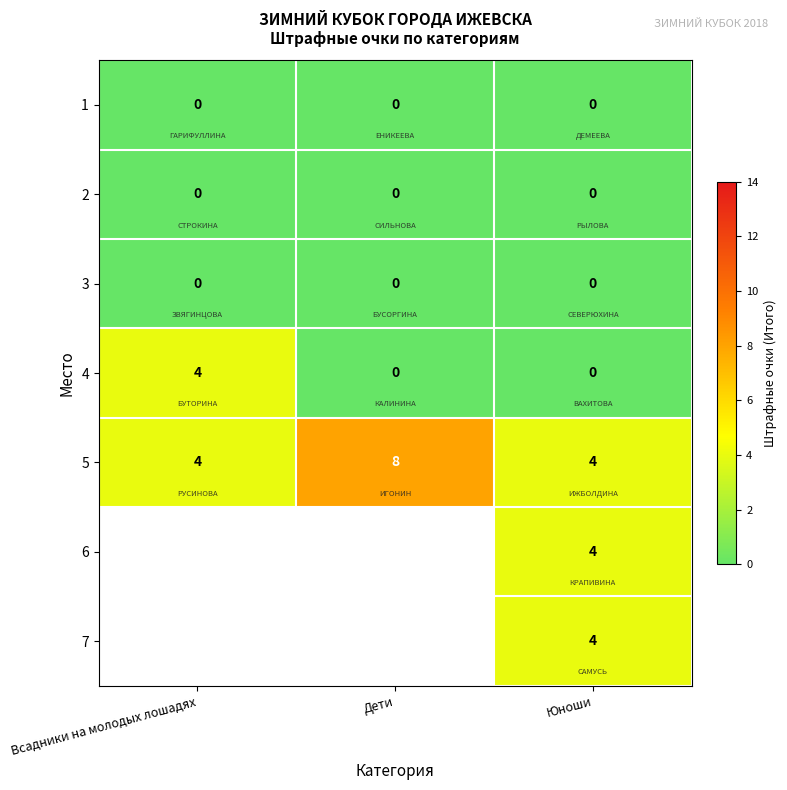

The 5 series shows 4 at Всадники на молодых лошадях. True or false?

True